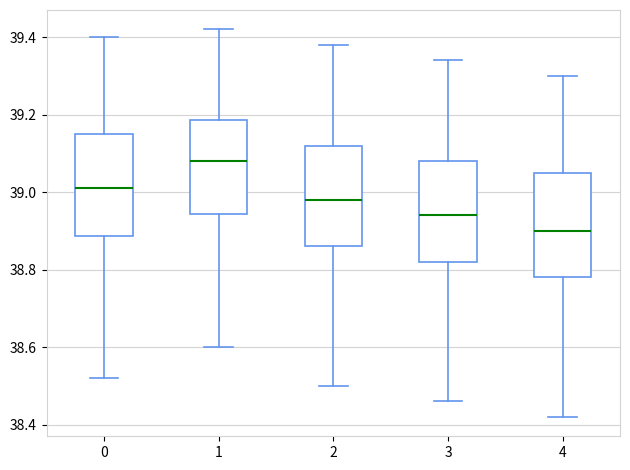

Where does the upper whisker of the box at x = 4 end on the y-axis? The values are not printed on the chart, so give them approximately, as read against the axis.

39.30